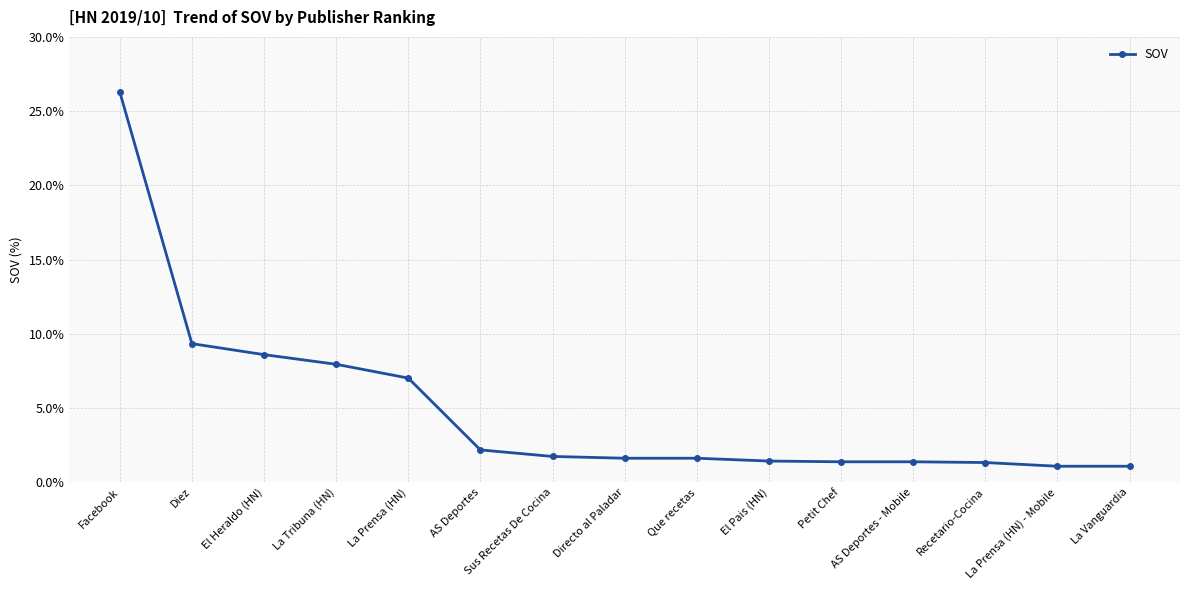

At which category does the chart reach its peak across all series?

Facebook